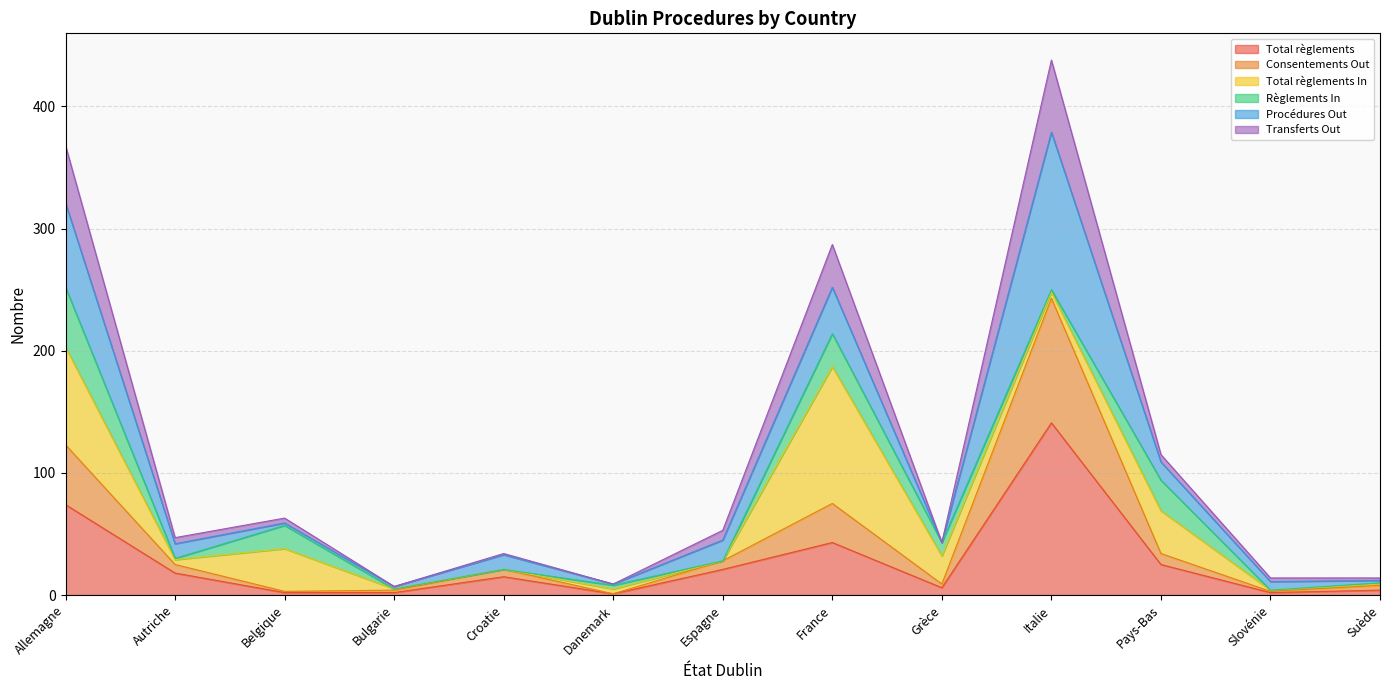

True or false: Consentements Out and Total règlements cross at least once.

False